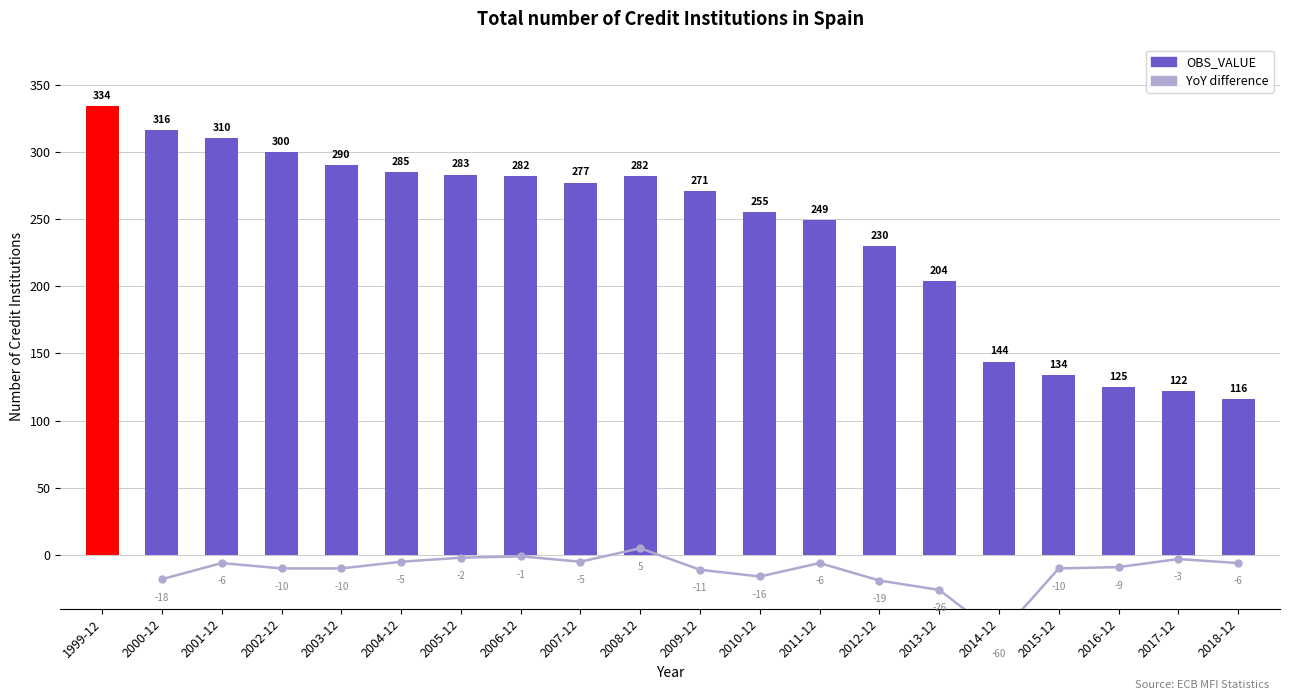

List the labels in order of value, smallest first.

2018-12, 2017-12, 2016-12, 2015-12, 2014-12, 2013-12, 2012-12, 2011-12, 2010-12, 2009-12, 2007-12, 2006-12, 2008-12, 2005-12, 2004-12, 2003-12, 2002-12, 2001-12, 2000-12, 1999-12